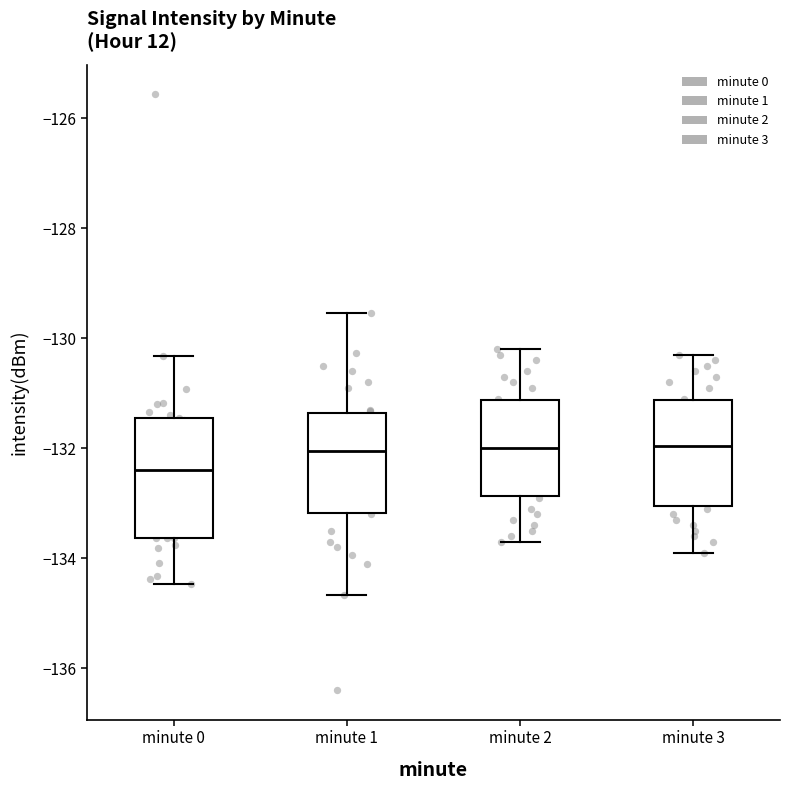

Which box is the tallest, from its lower edge to its upper edge?

minute 0